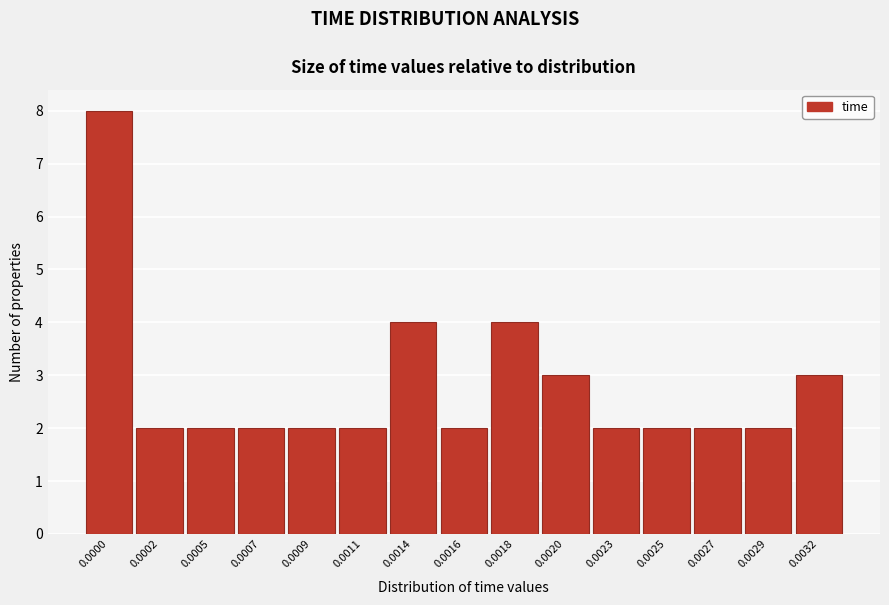

Reading left to right, list all the values displayed in this chart.

8	2	2	2	2	2	4	2	4	3	2	2	2	2	3